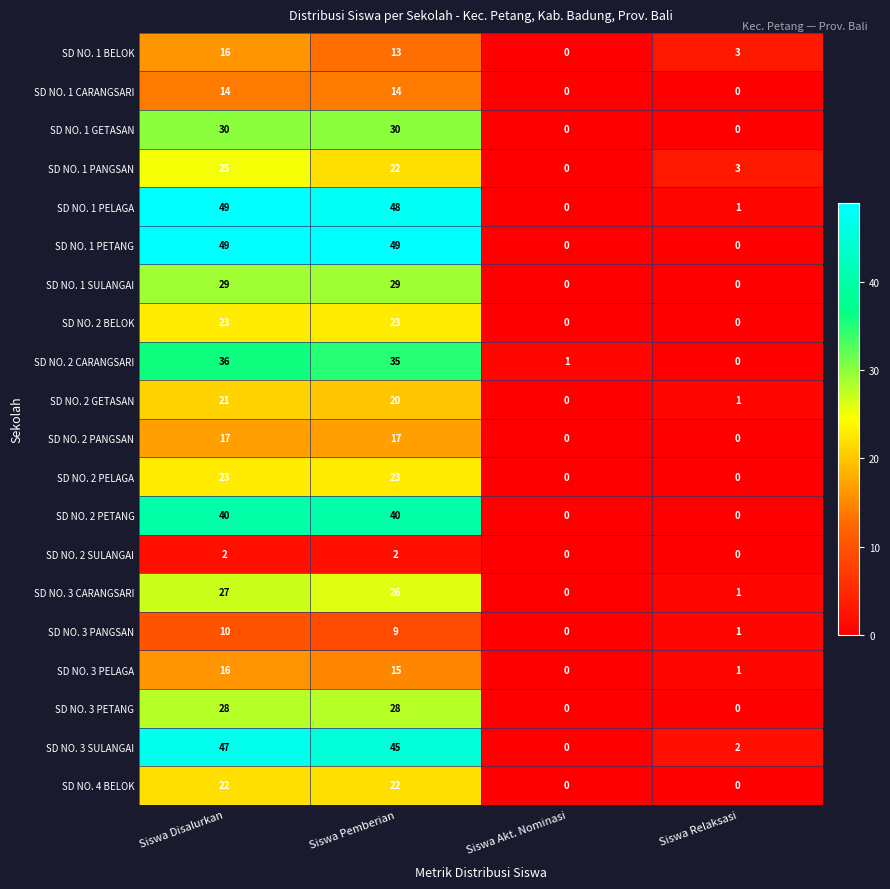

How many SD NO. 1 GETASAN values are between 0 and 30?

4